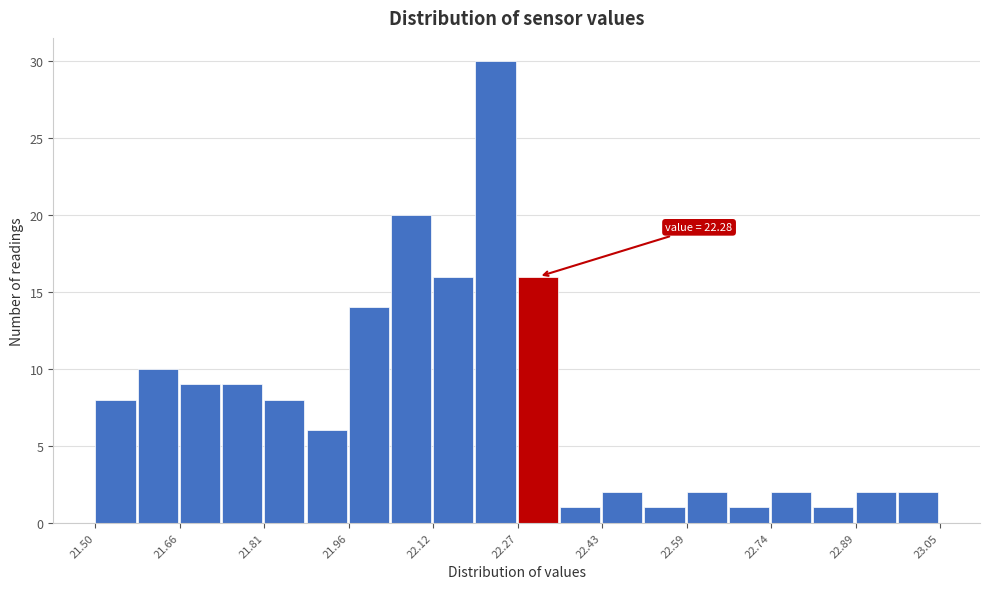

Read against the x-axis, roughly where is the centre of the tallest bar?

22.24